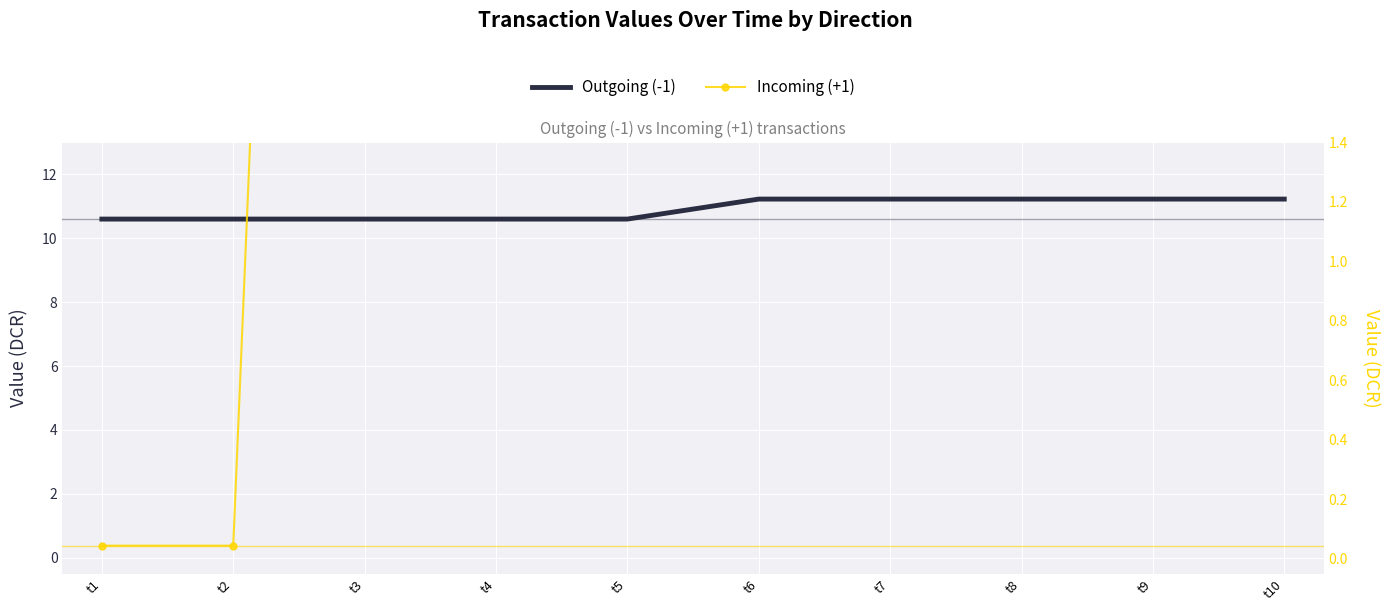

Between t2 and t8, which series saw the biggest shift?

Incoming (+1)